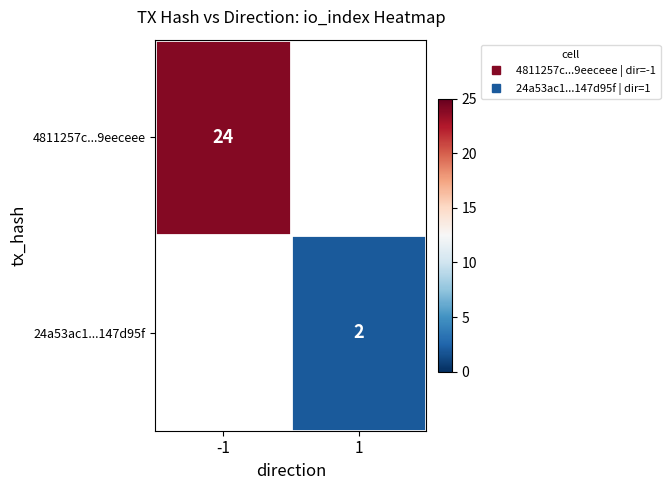

What is the minimum value shown in the chart?

2.0